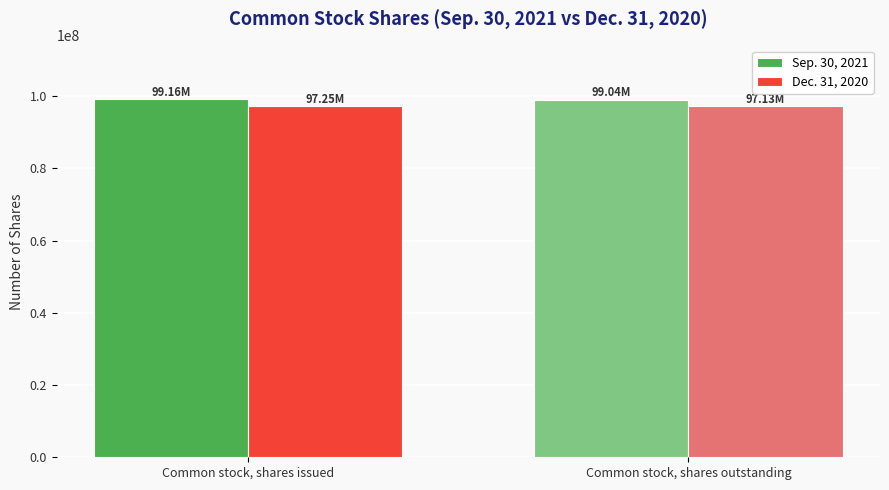

What is the spread (max minus min) of values at Common stock, shares outstanding?

1914000